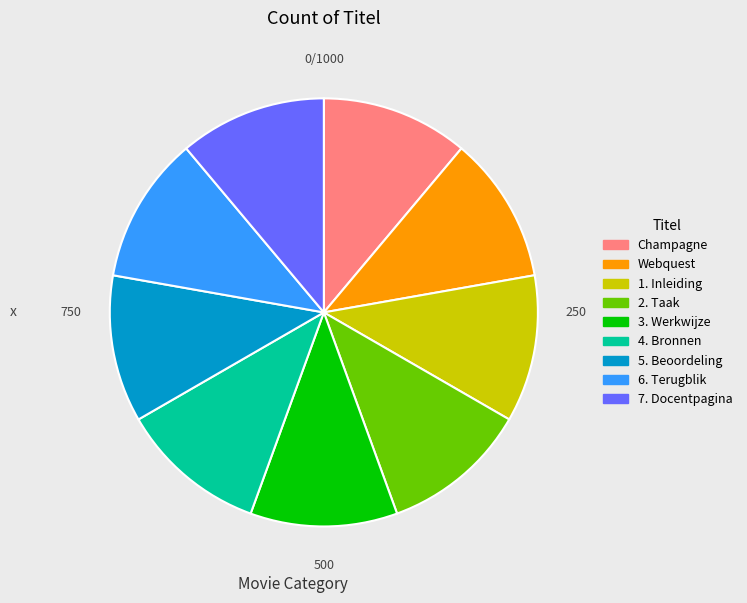

Count the number of slices in the pie.

9